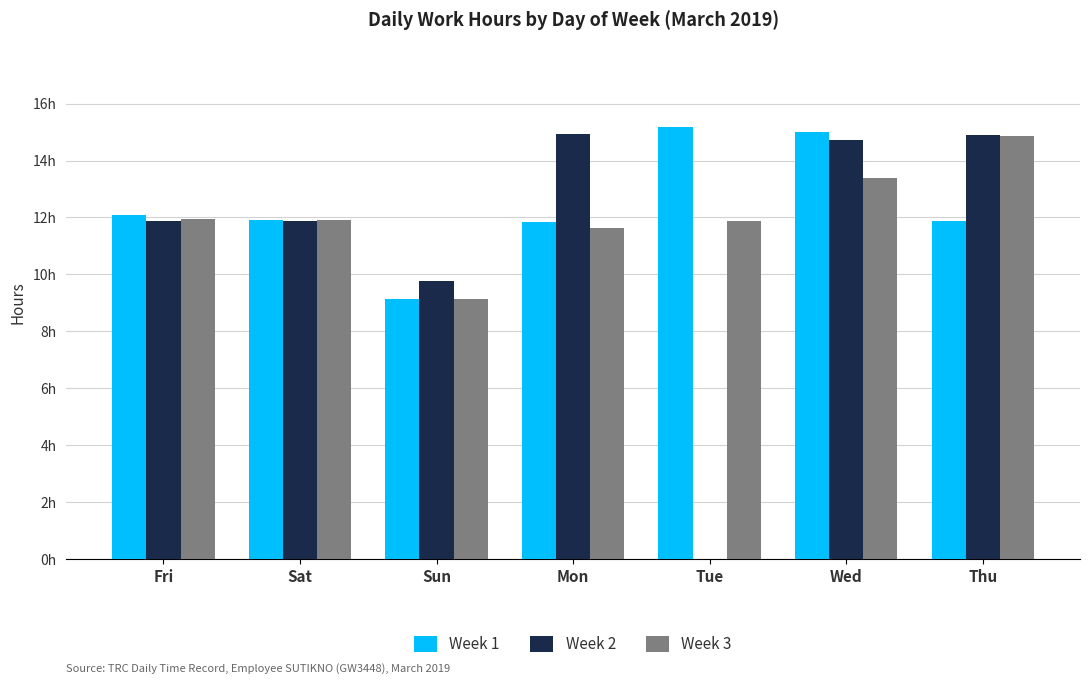

Read the Week 3 value at Tue.

11.9